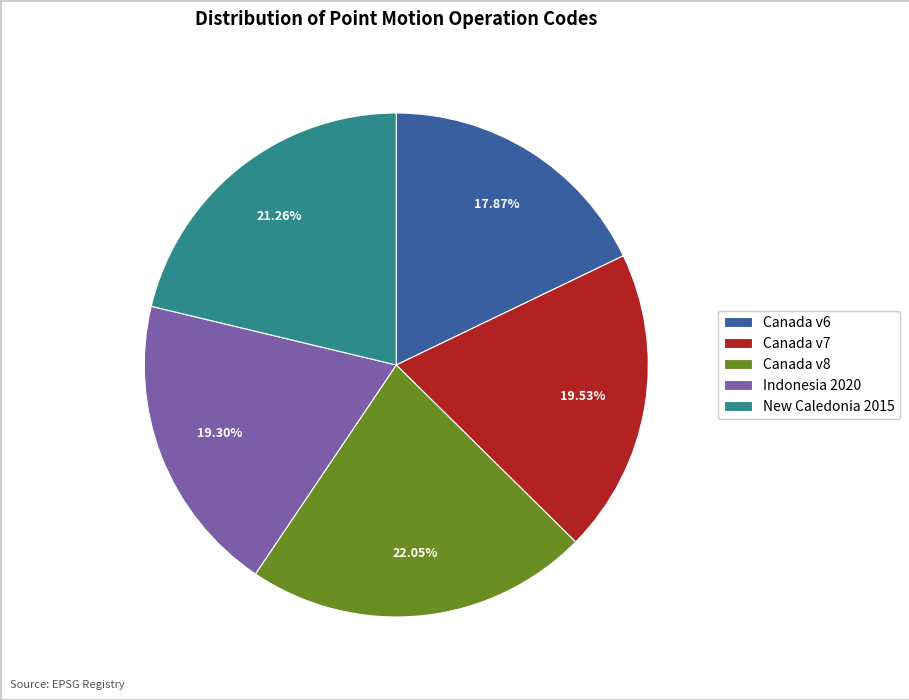

Do Canada v7 and Indonesia 2020 together represent more than half of the pie?

No